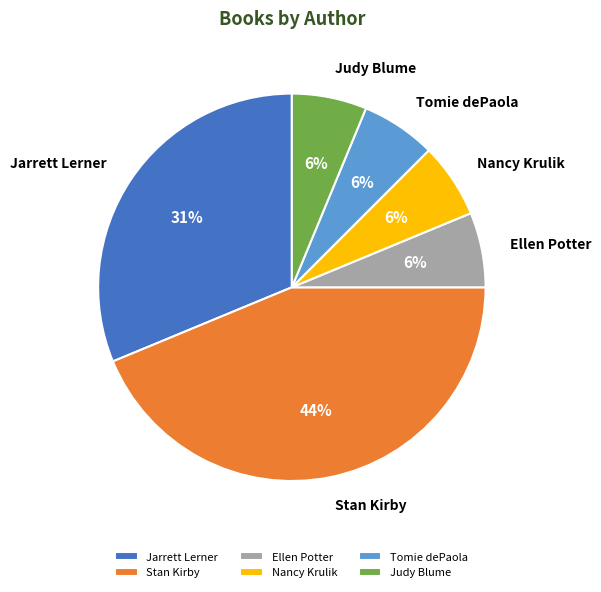

Between Stan Kirby and Judy Blume, which is larger?

Stan Kirby